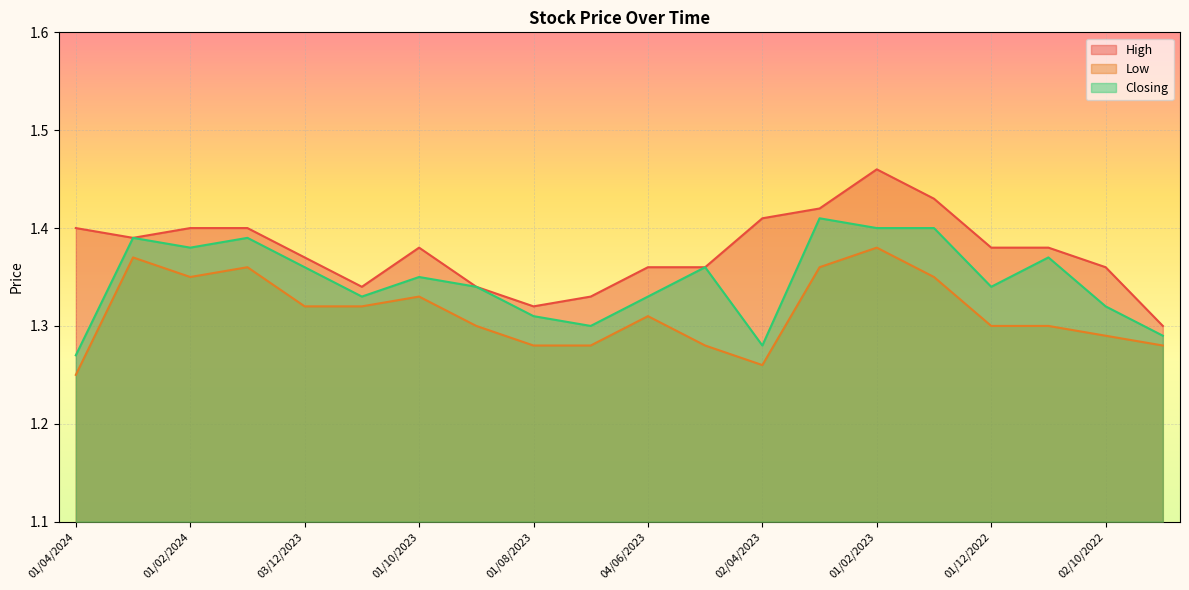

At which category does High reach its first local peak?

01/10/2023